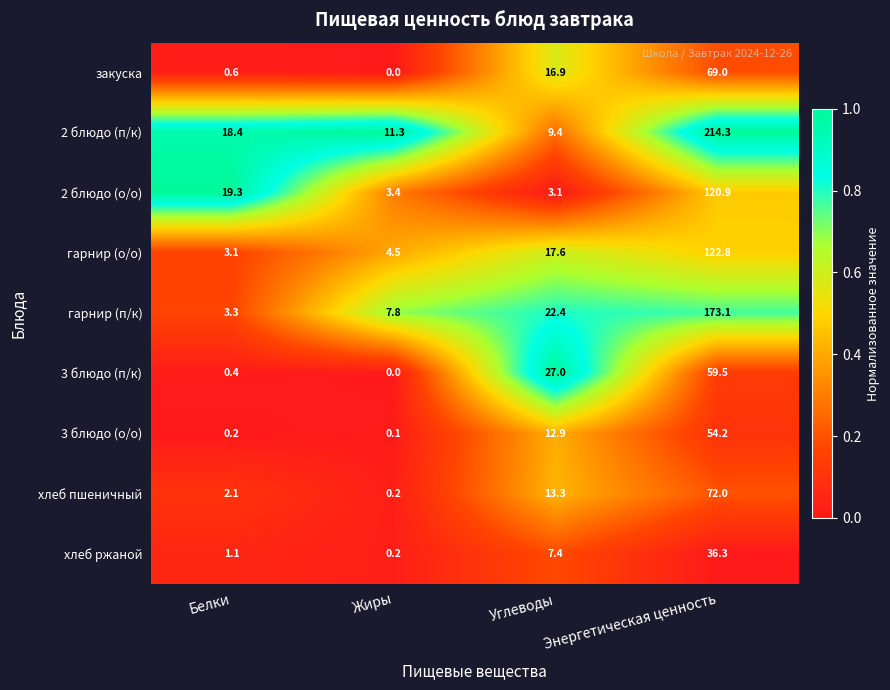

What is the difference between the maximum and second lowest values in the 2 блюдо (о/о) series?

117.5